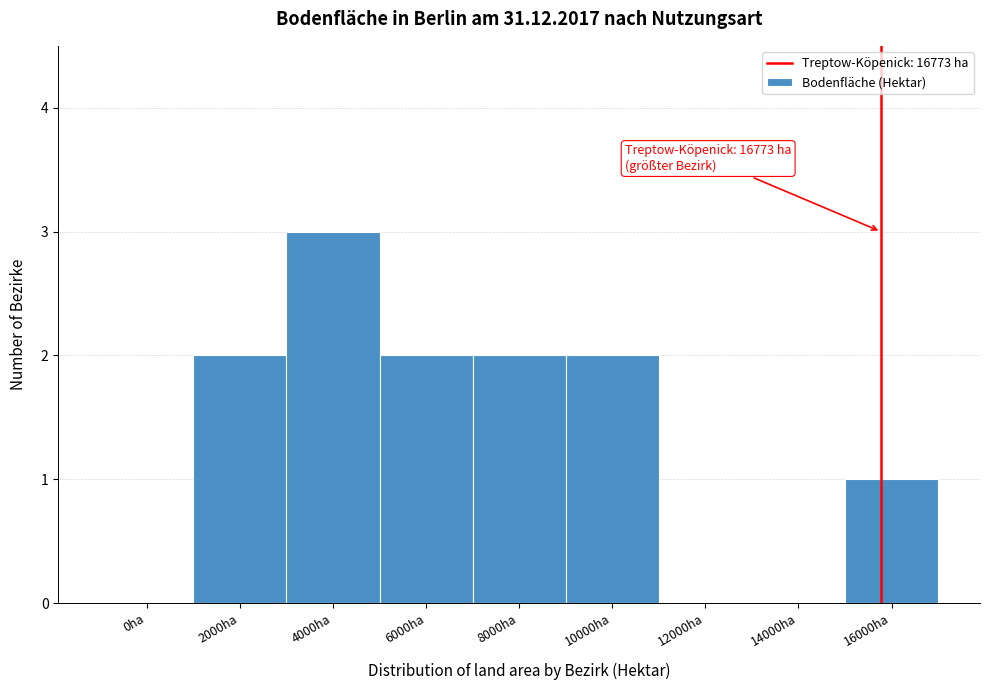

Reading left to right, list all the values displayed in this chart.

0ha=0	2000ha=2	4000ha=3	6000ha=2	8000ha=2	10000ha=2	12000ha=0	14000ha=0	16000ha=1